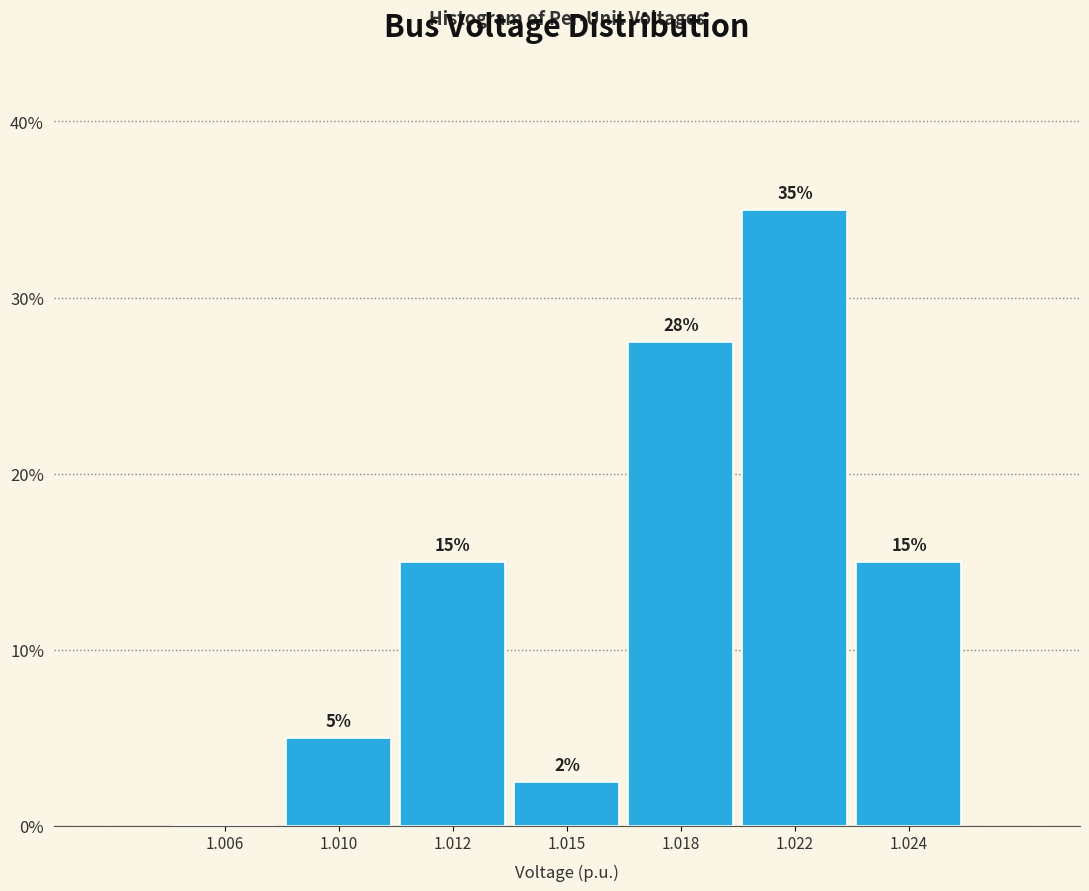

True or false: the data shows 23.3 at 1.006.

False